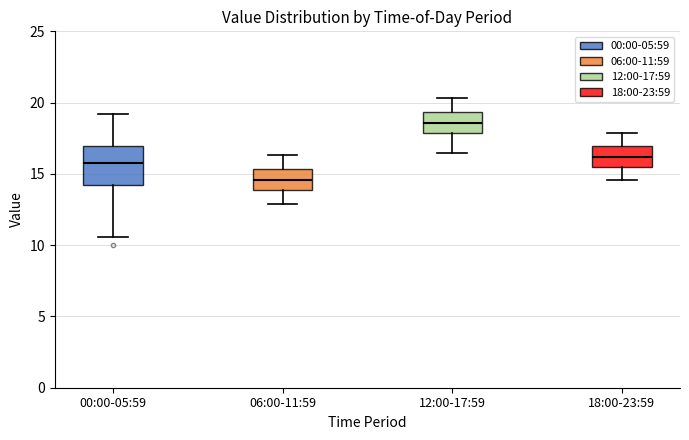

Reading left to right, read every box against the y-axis: the position of its median line, the range the box covers, and the ends of its whiskers. The values are not printed on the chart, so give them approximately, as read against the axis.

00:00-05:59: median 16.0, box 14.0 to 17.0, whiskers 10.5 to 19.0
06:00-11:59: median 14.5, box 14.0 to 15.5, whiskers 13.0 to 16.5
12:00-17:59: median 18.5, box 18.0 to 19.5, whiskers 16.5 to 20.5
18:00-23:59: median 16.0, box 15.5 to 17.0, whiskers 14.5 to 18.0